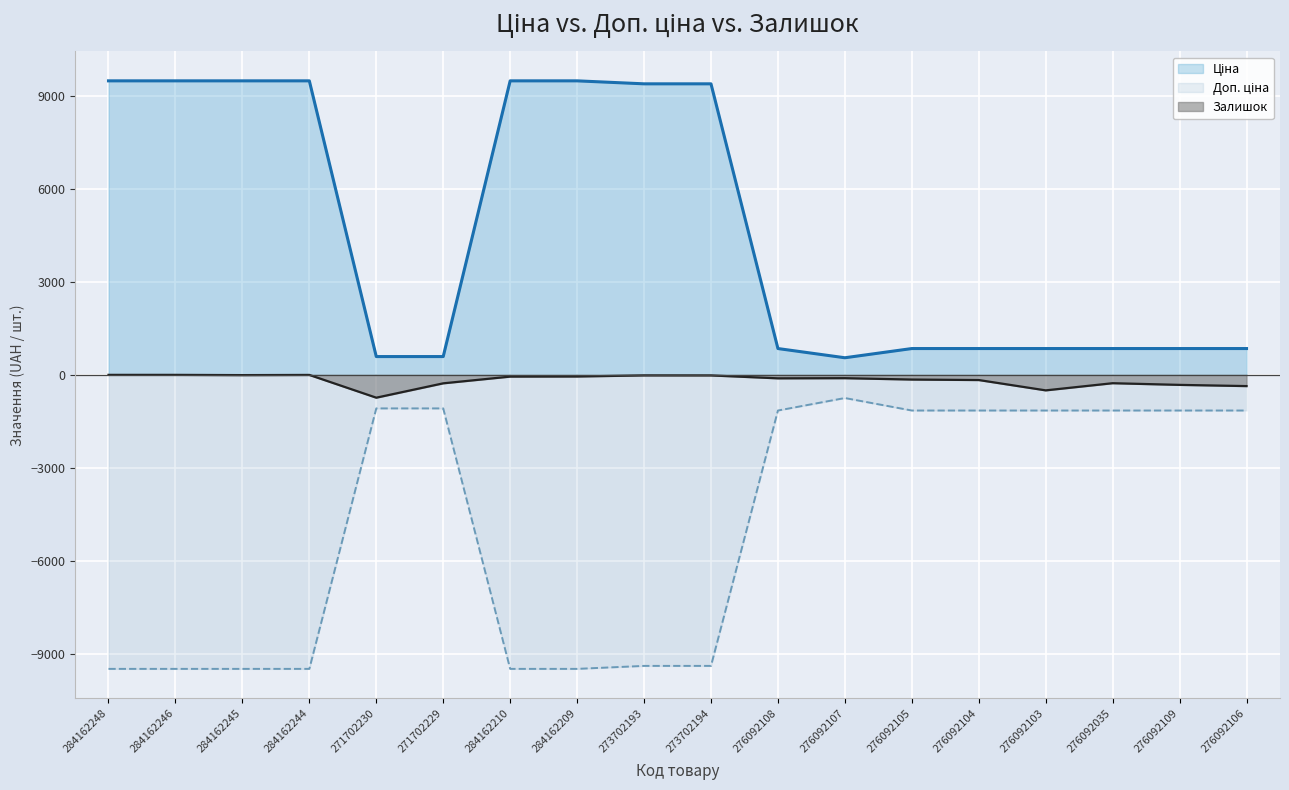

Is the value of Залишок at 284162246 greater than the value of Ціна at 276092103?

No